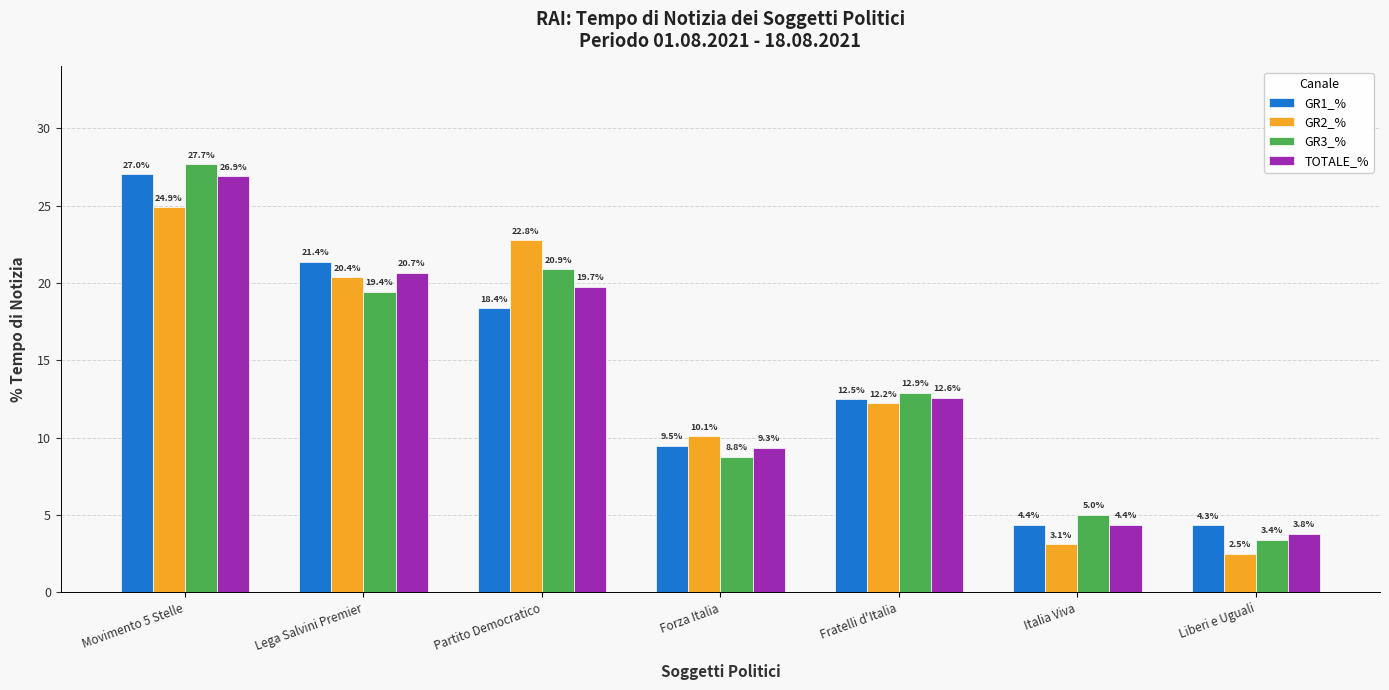

Which series has the largest range (max minus min)?

GR3_%